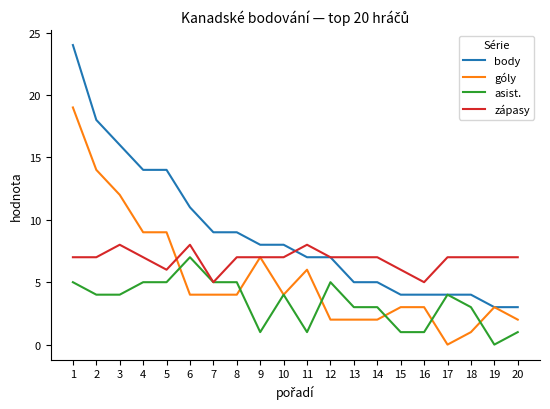

The body series shows 8 at 9. True or false?

True